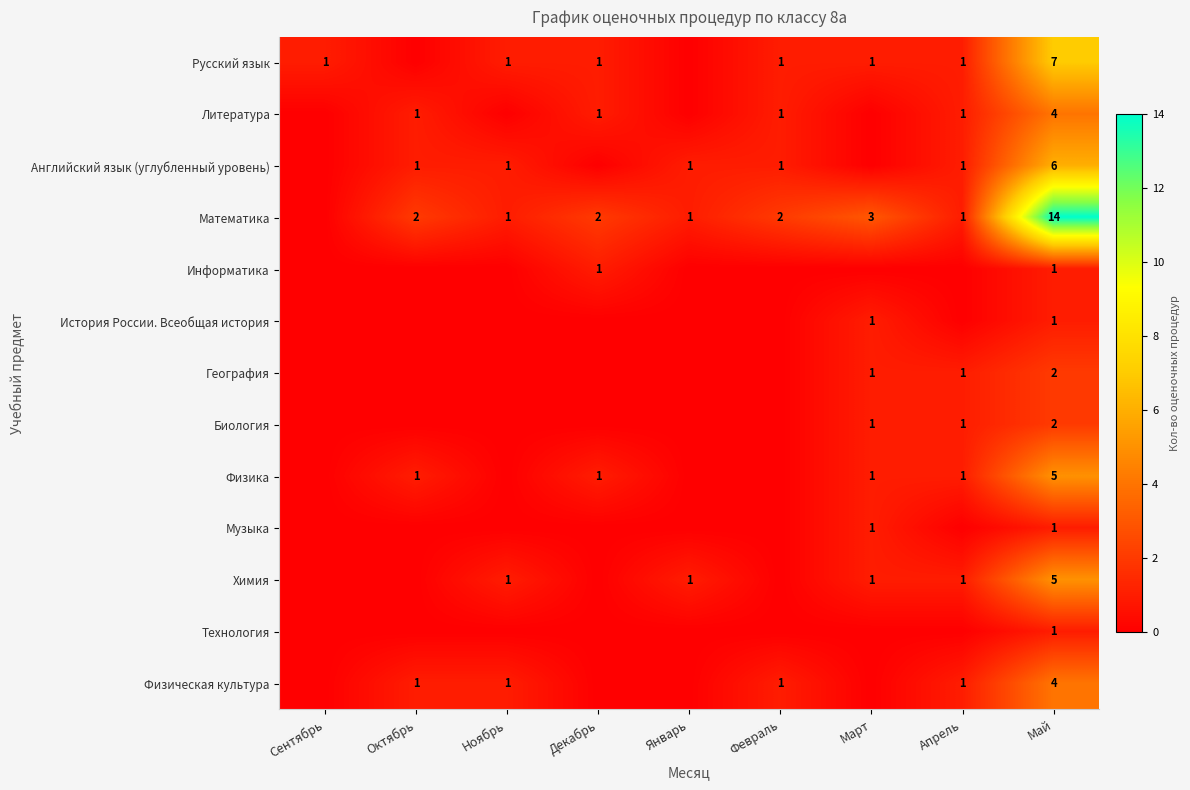

What is the sum of the Математика values at Март and Январь?

4